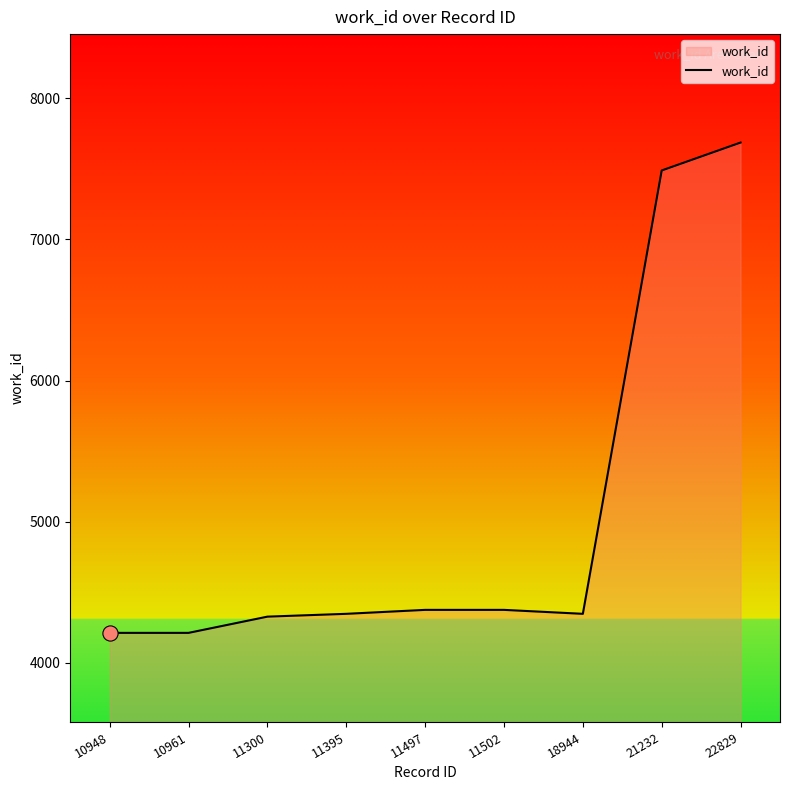

What is the change in value from 11395 to 11497?

+28